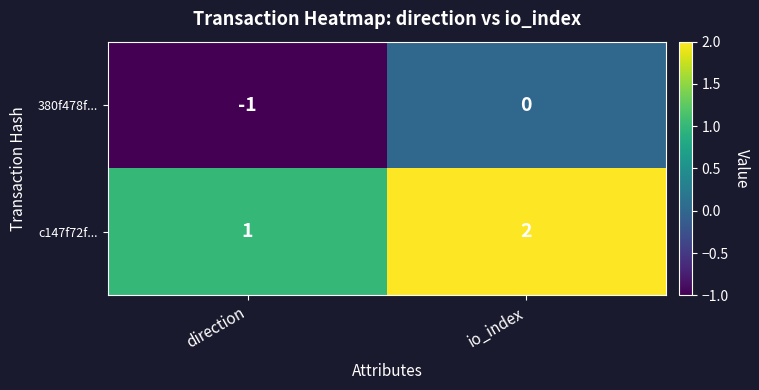

What is the sum of the c147f72f... values at io_index and direction?

3